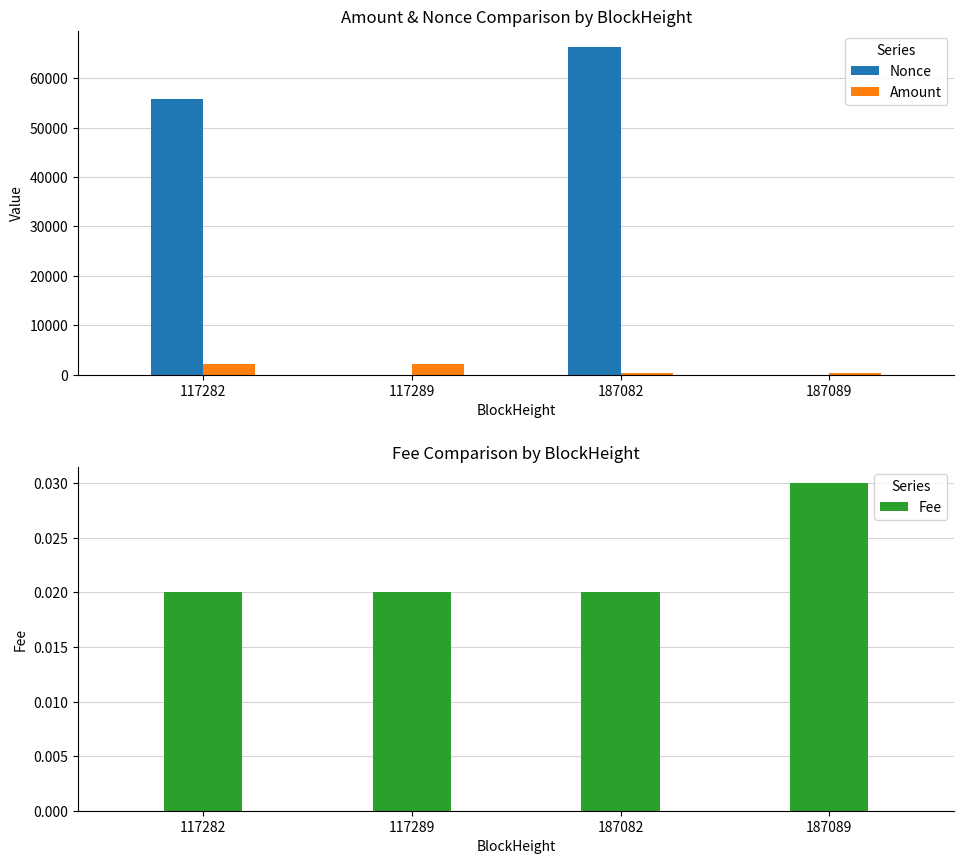

Rank the categories by Fee value from lowest to highest.

117282, 117289, 187082, 187089